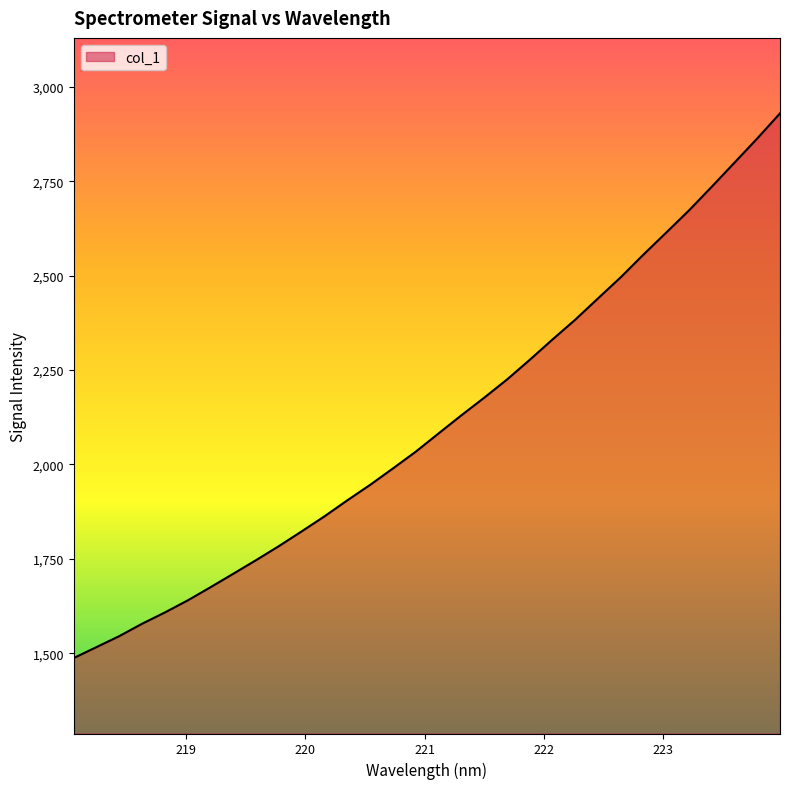

What is the smallest value displayed?

1487.1